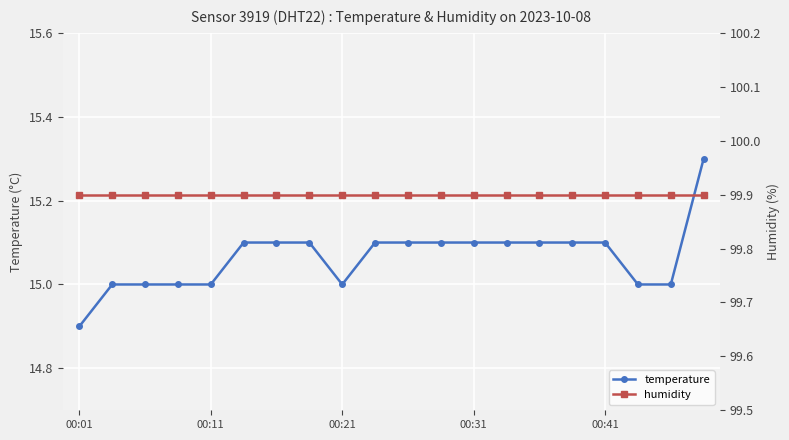

What is the lowest value of the temperature series?

14.9